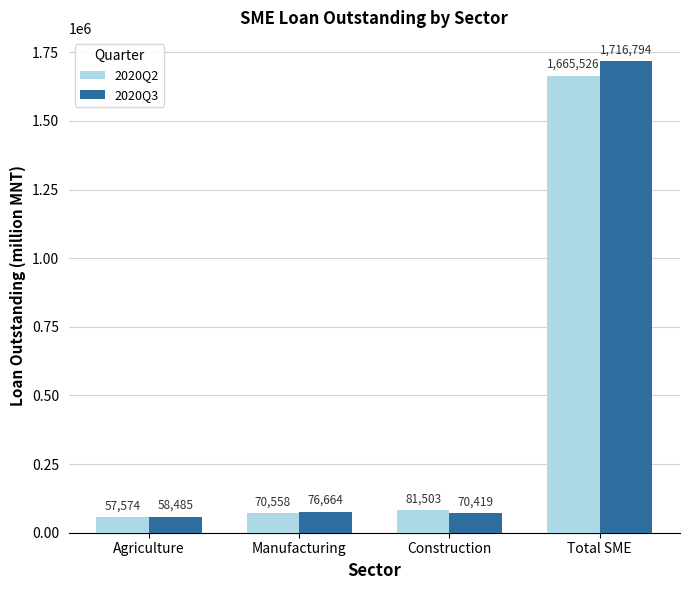

Rank the series by their average value, from lowest to highest.

2020Q2, 2020Q3